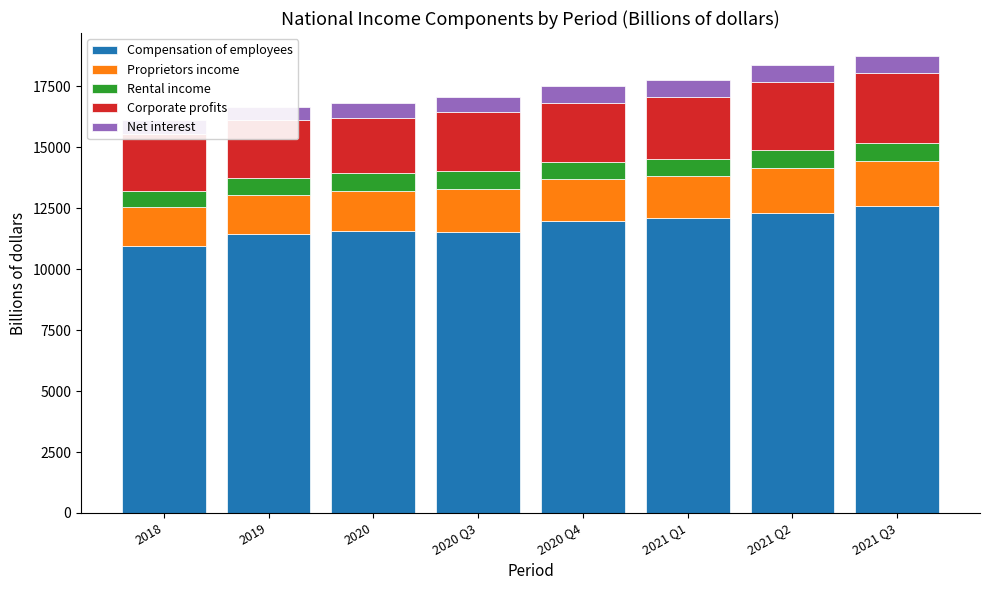

Reading left to right, list all the values displayed in this chart.

Compensation of employees: 2018=10959.5	2019=11447.7	2020=11572.2	2020 Q3=11539.7	2020 Q4=11964.2	2021 Q1=12088.9	2021 Q2=12308.3	2021 Q3=12575.7
Proprietors income: 2018=1580.4	2019=1598.9	2020=1650.0	2020 Q3=1760.7	2020 Q4=1730.0	2021 Q1=1714.0	2021 Q2=1848.2	2021 Q3=1850.6
Rental income: 2018=681.9	2019=692.1	2020=711.6	2020 Q3=714.5	2020 Q4=710.0	2021 Q1=716.9	2021 Q2=716.3	2021 Q3=729.3
Corporate profits: 2018=2305.0	2019=2367.8	2020=2243.8	2020 Q3=2435.4	2020 Q4=2427.5	2021 Q1=2551.4	2021 Q2=2819.2	2021 Q3=2900.0
Net interest: 2018=598.7	2019=558.2	2020=618.8	2020 Q3=623.0	2020 Q4=666.1	2021 Q1=695.2	2021 Q2=693.6	2021 Q3=688.8